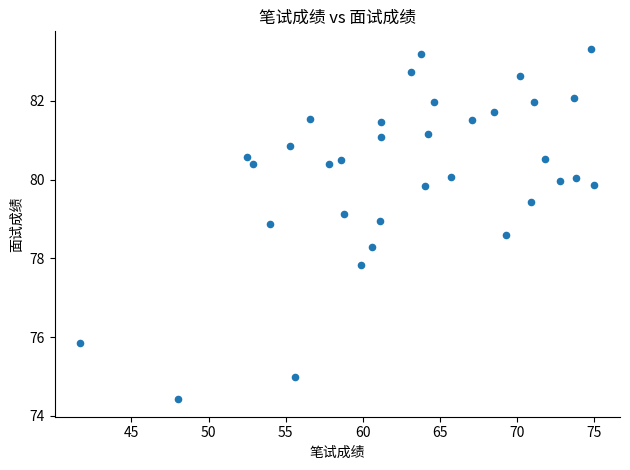

What Y value in the scatter plot is closest to 78?

77.8